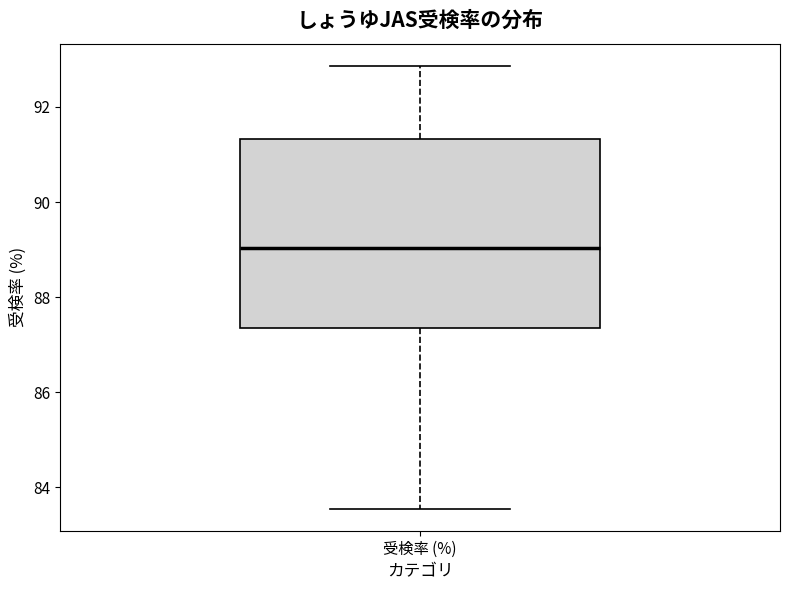

Read this box plot against the y-axis: the position of the median line, the range covered by the box, and the ends of both whiskers. The values are not printed on the chart, so give them approximately, as read against the axis.

median 89.0, box 87.4 to 91.4, whiskers 83.6 to 92.8